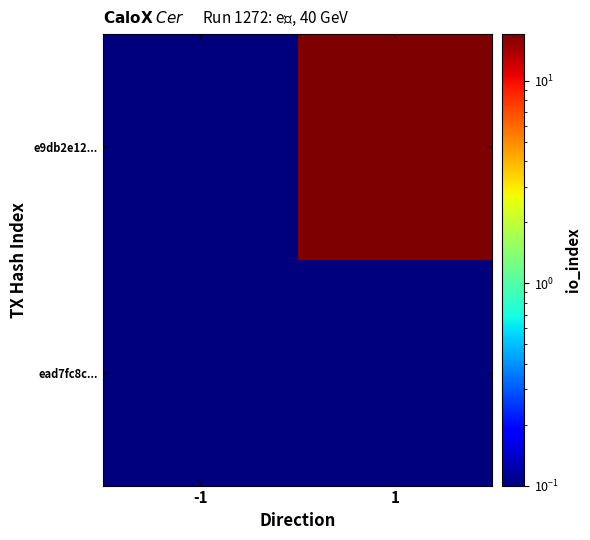

Reading right to left, what are all the values shown in this chart?

ead7fc8c...: 1=0.1	-1=0.1
e9db2e12...: 1=17.0	-1=0.1